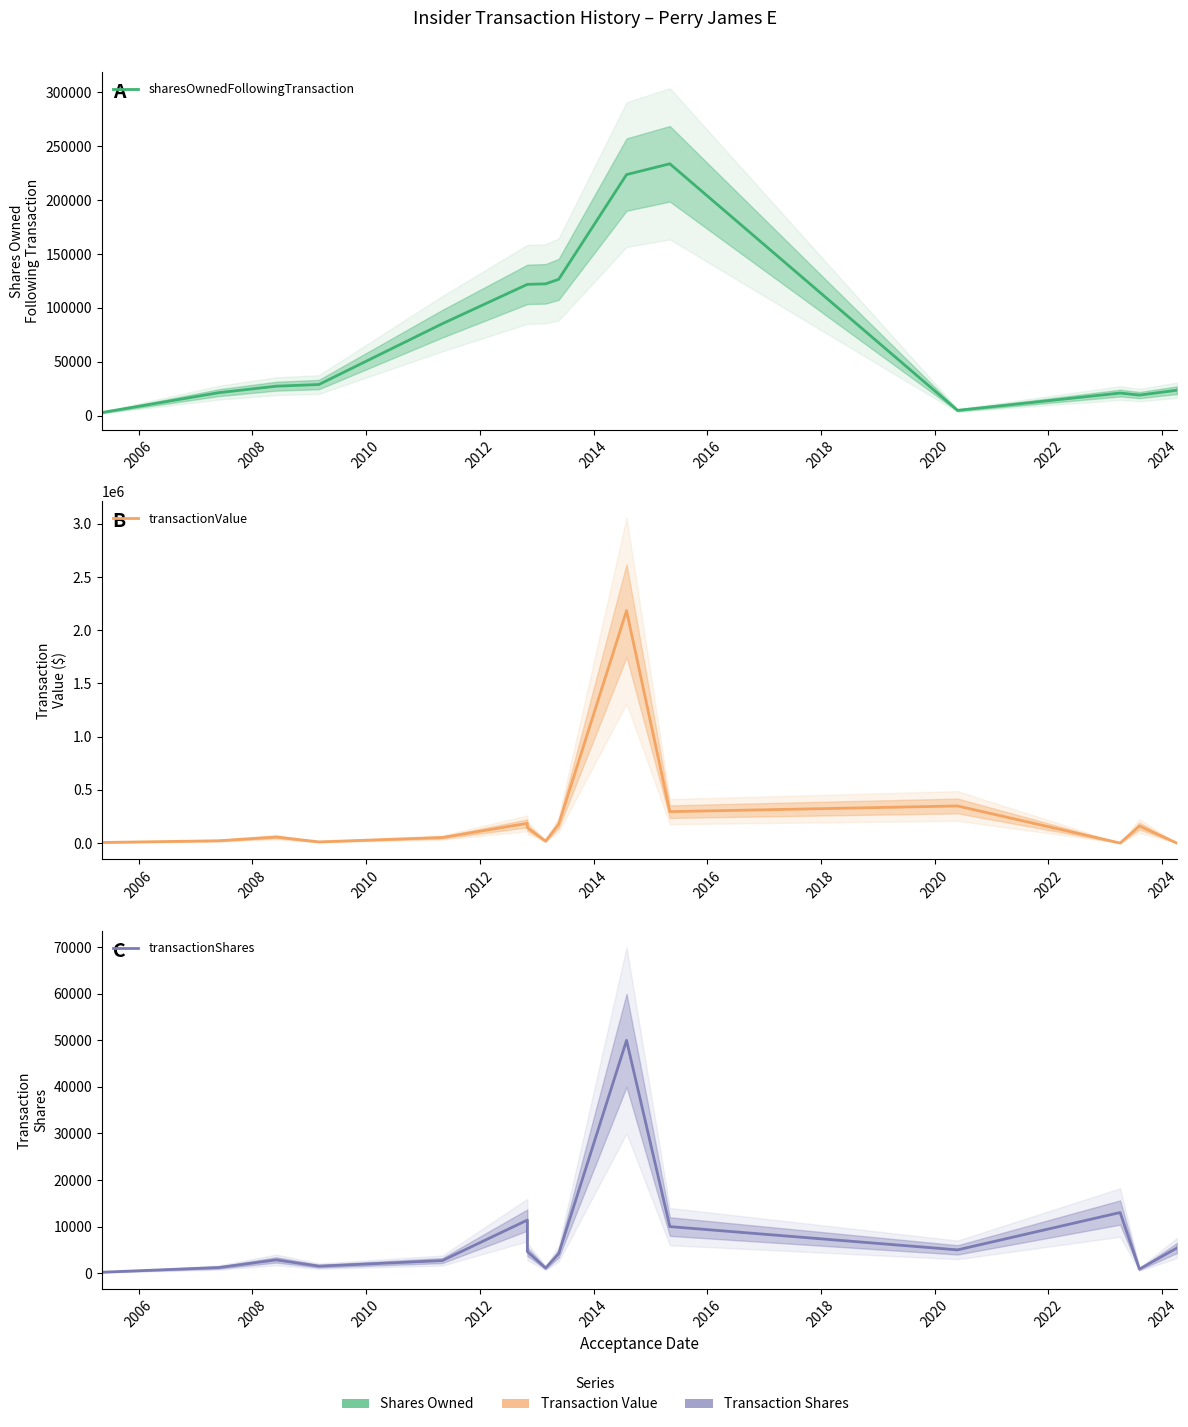

What is the sum of all transactionValue values?

3655137